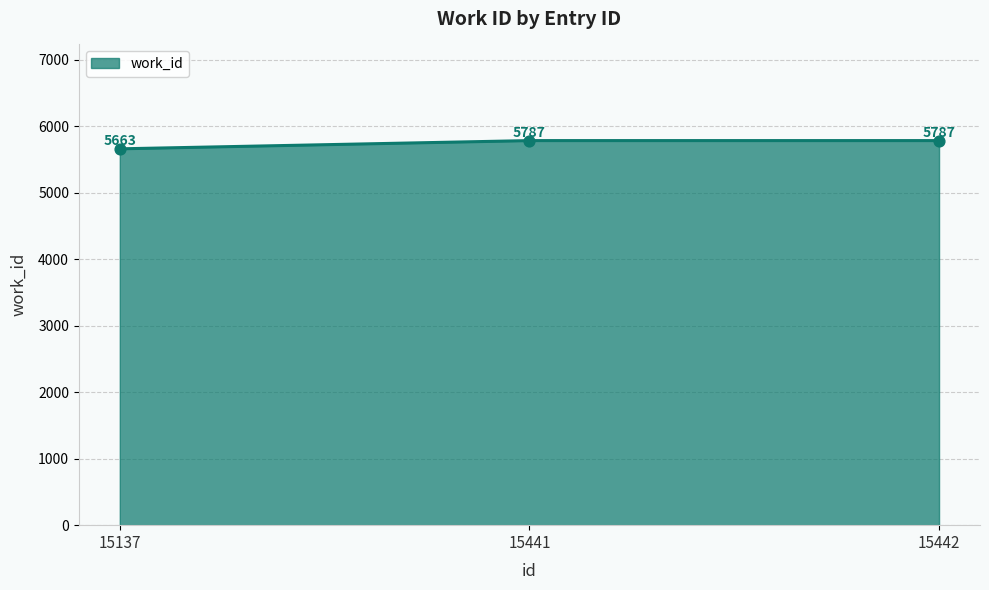

What is the change in value from 15137 to 15441?

+124